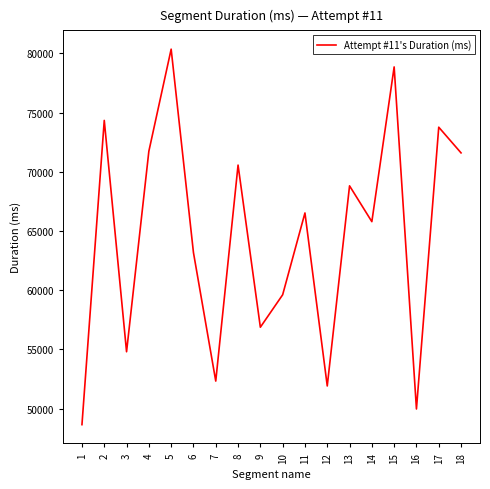

What is the smallest value displayed?

48640